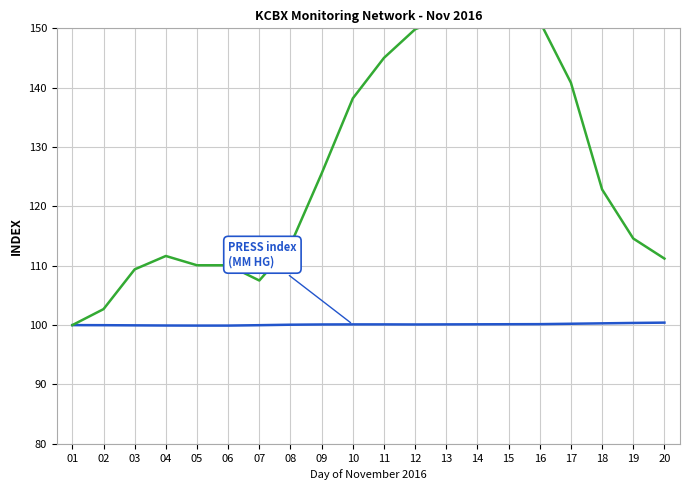

Reading left to right, what are all the values shown in this chart?

PRESS index (MM HG): 01=100.0	02=100.0	03=100.0	04=99.9	05=99.9	06=99.9	07=100.0	08=100.1	09=100.1	10=100.1	11=100.1	12=100.1	13=100.1	14=100.1	15=100.1	16=100.2	17=100.2	18=100.3	19=100.4	20=100.4
TEMP index (DEG C): 01=100.0	02=102.7	03=109.4	04=111.6	05=110.1	06=110.1	07=107.5	08=113.5	09=125.5	10=138.2	11=145.0	12=149.8	13=151.9	14=153.9	15=154.0	16=151.2	17=140.8	18=122.9	19=114.6	20=111.2